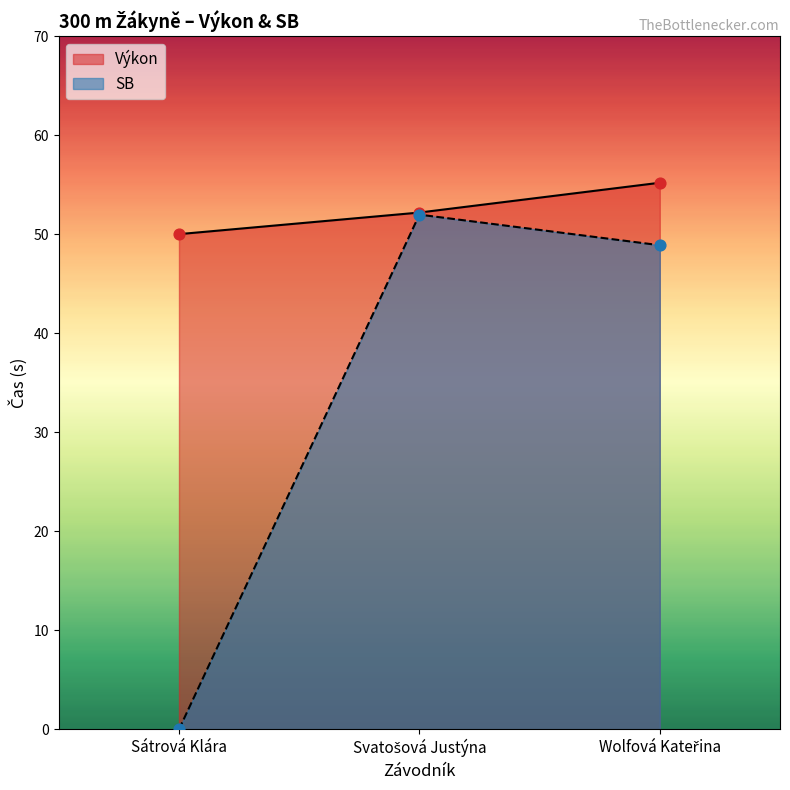

Which series has the largest total across all categories?

Výkon